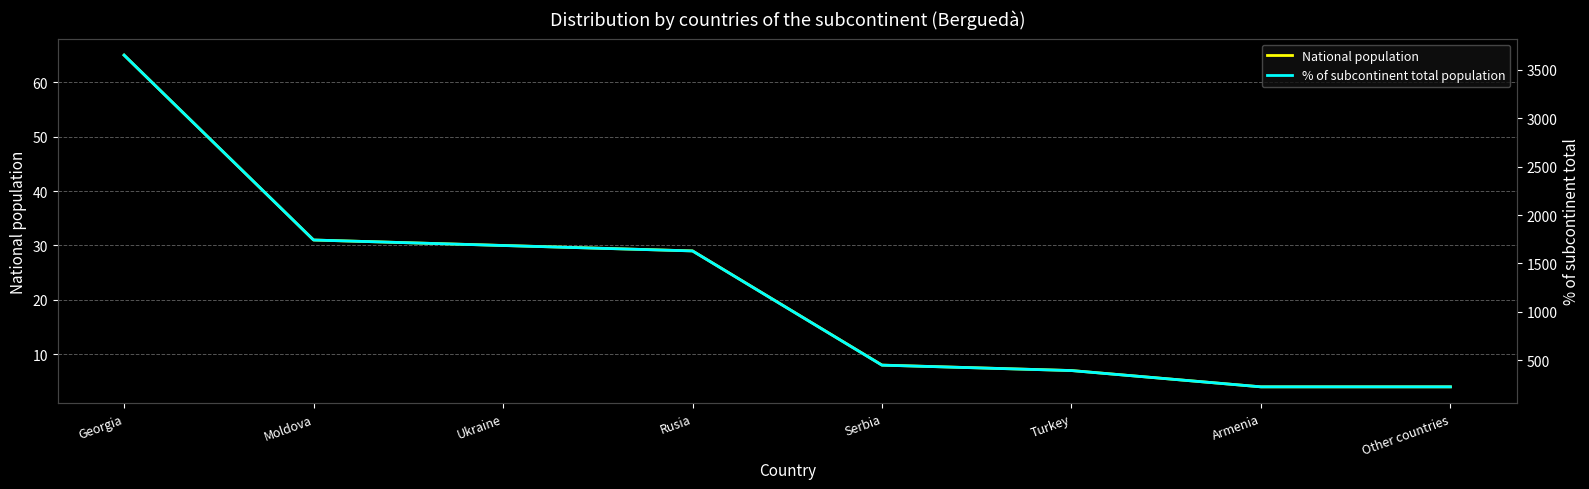

Is it true that National population equals 7 at Armenia?

False